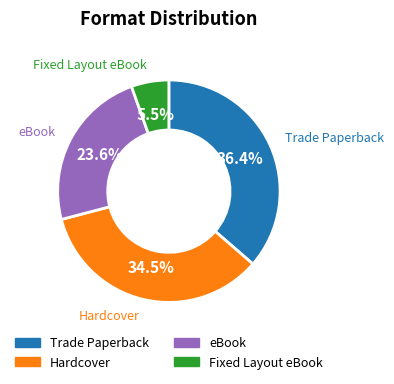

How many segments does this pie chart have?

4